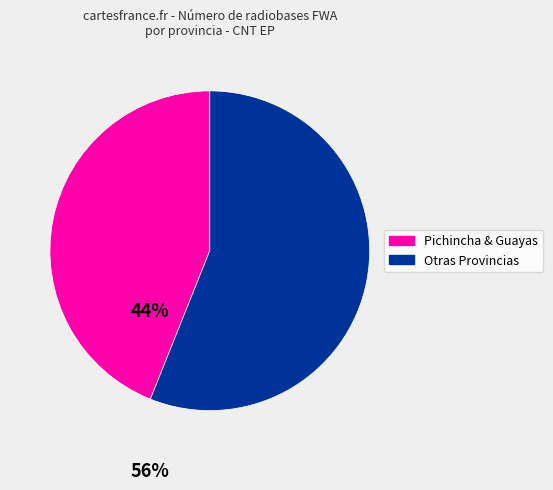

Does any single category account for the majority?

Yes